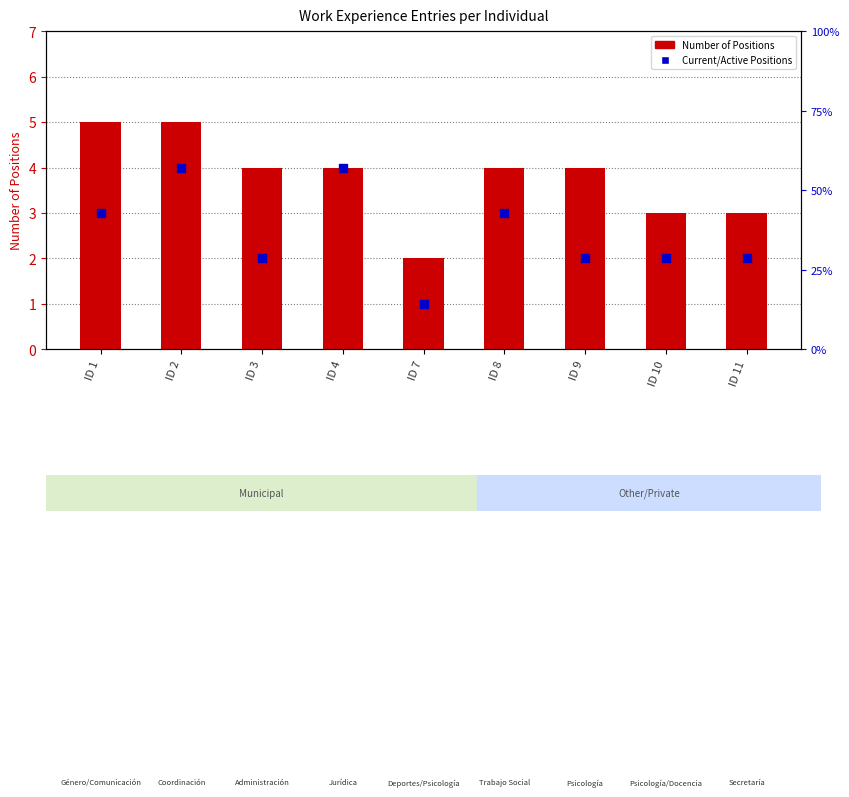

Which series has the largest total across all categories?

Number of Positions